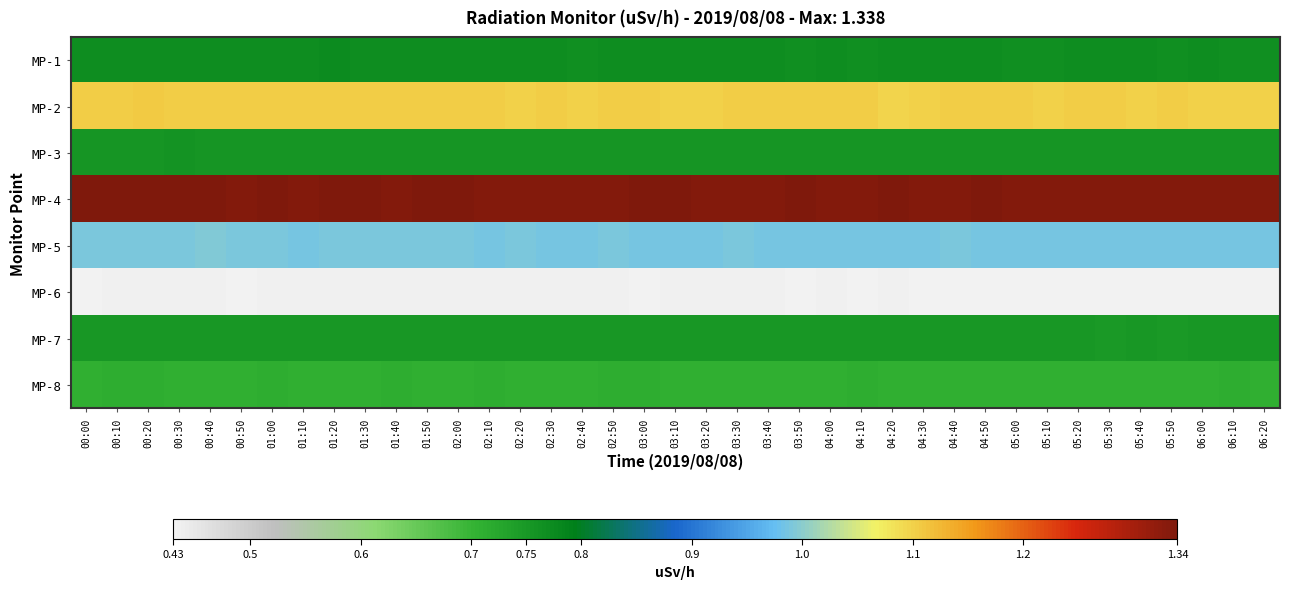

Which series changed the most between 05:30 and 06:10?

MP-1